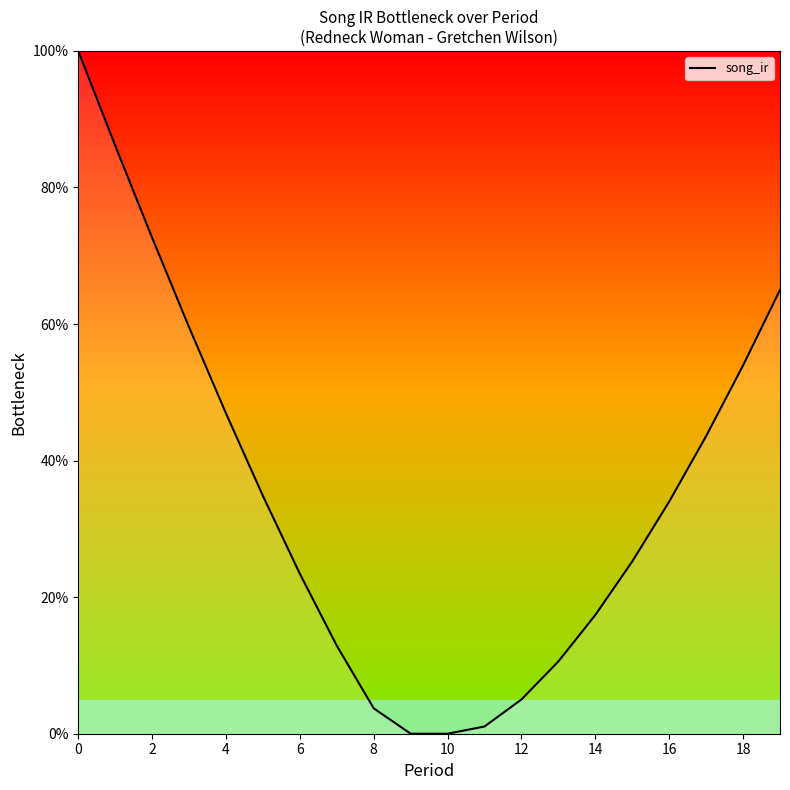

How many values are below 33?

10